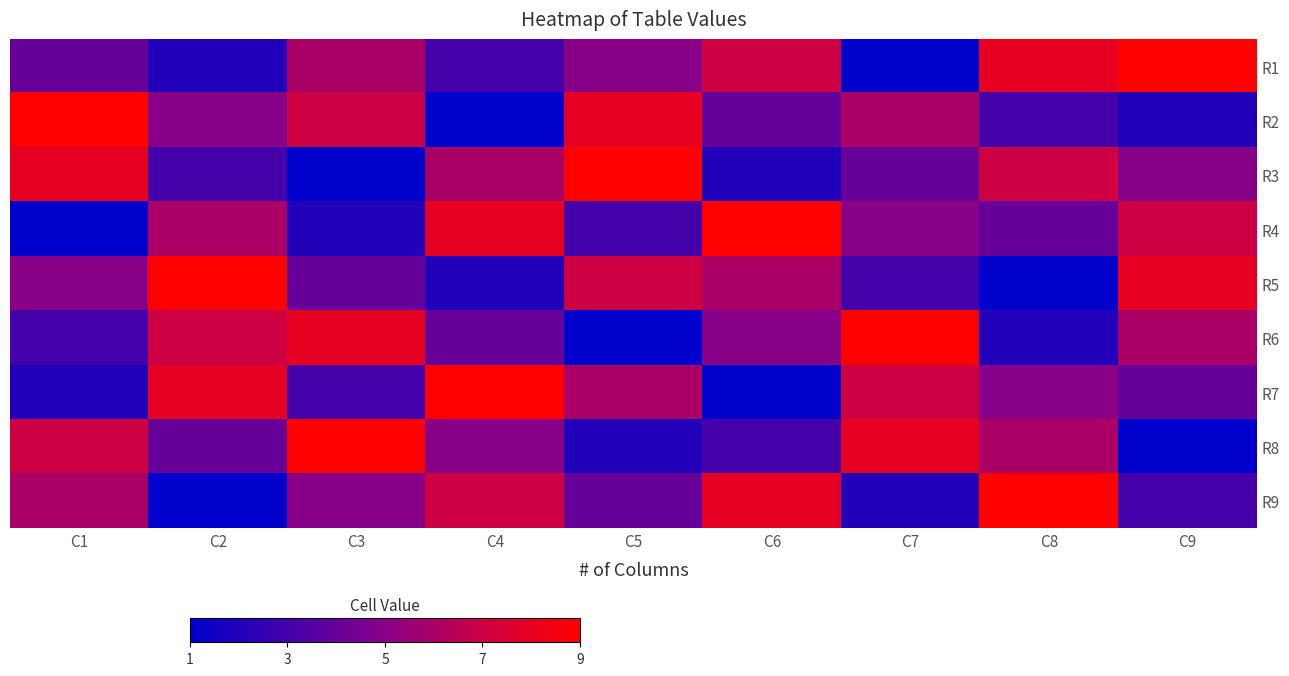

Between C2 and C7, which is larger?

C2